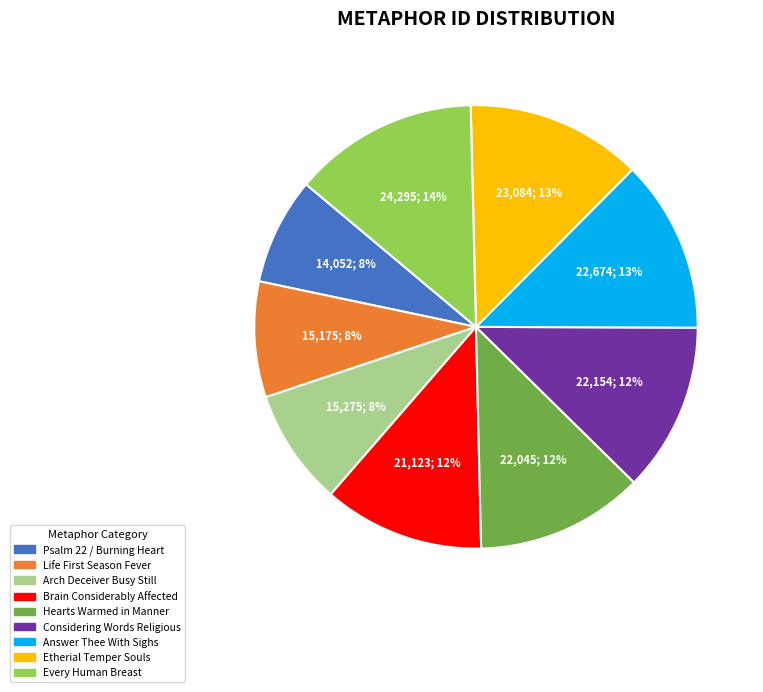

Combined, do Psalm 22 / Burning Heart and Every Human Breast account for over 50%?

No